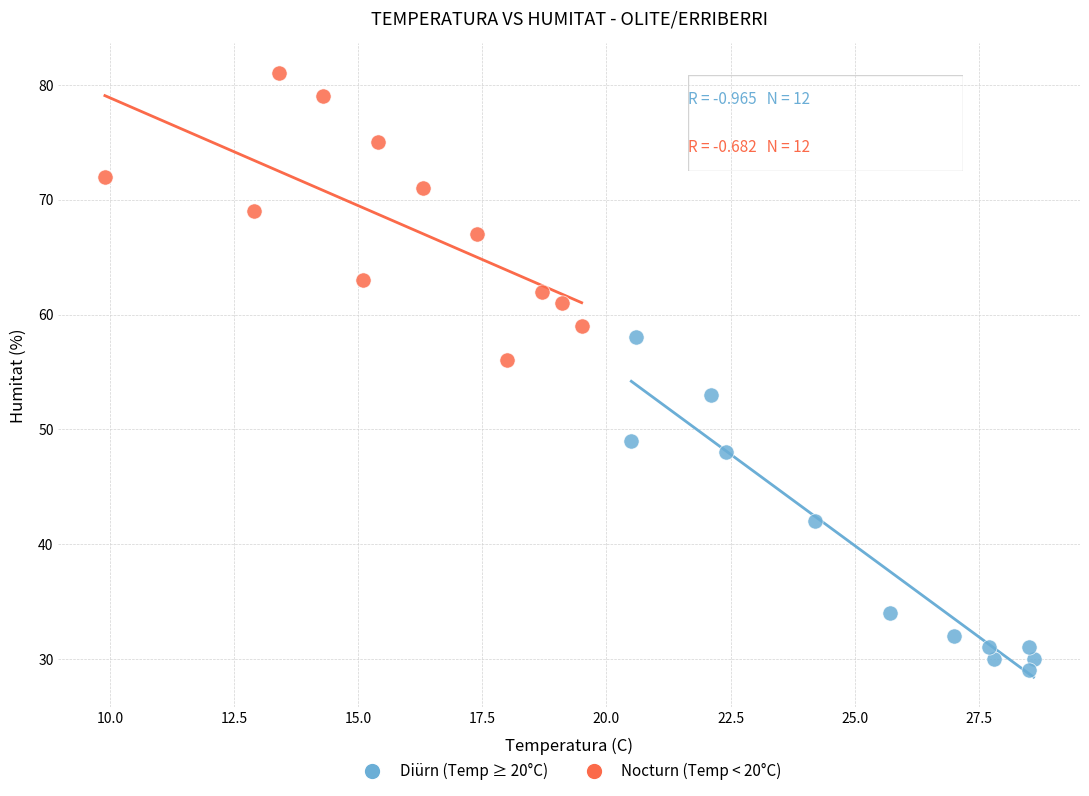

Which series contains the highest Y value?

Nocturn (Temp < 20°C)